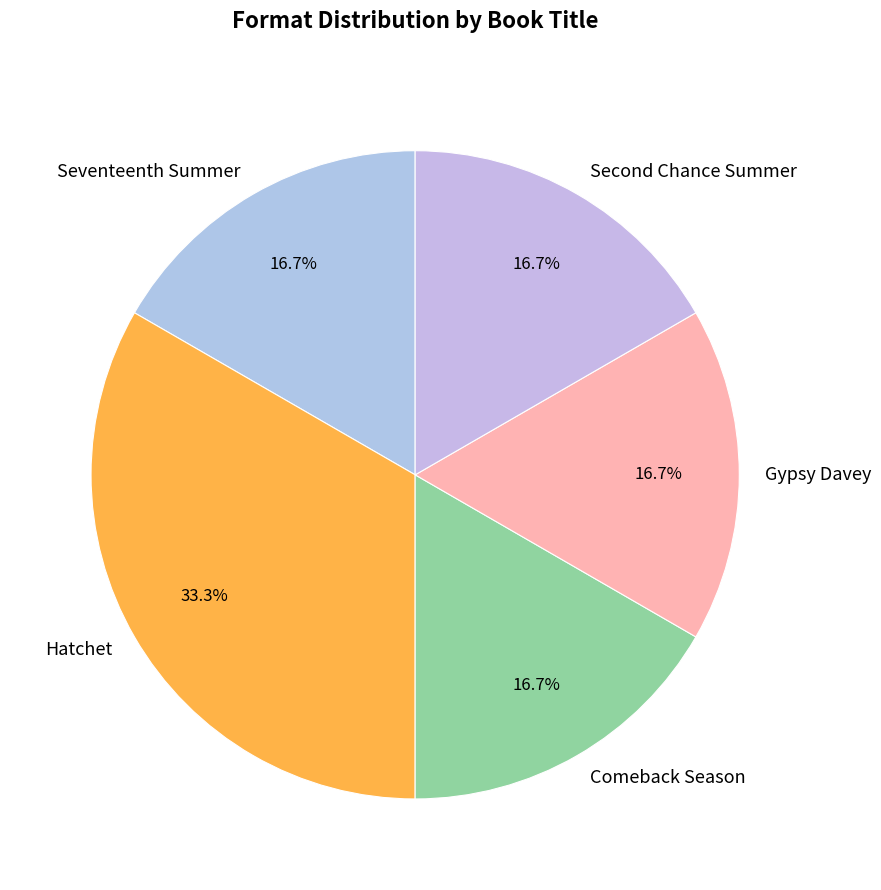

Is there any slice that represents more than half of the pie?

No